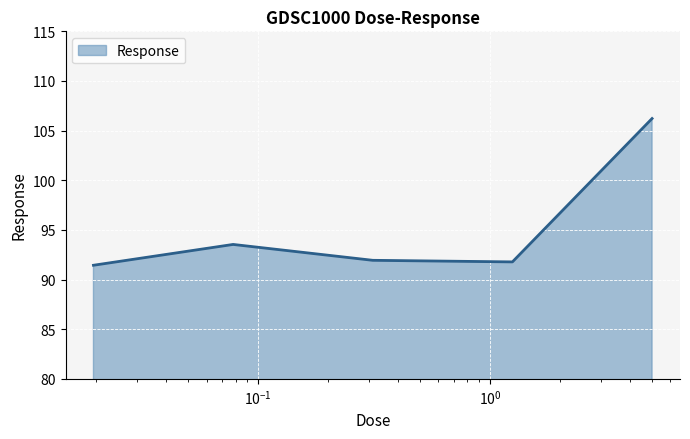

What is the smallest value displayed?

91.4